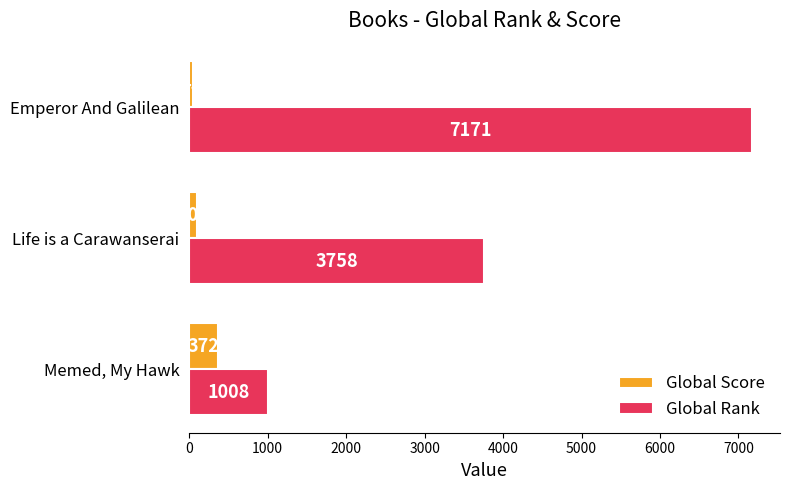

Which series changed the most between Memed, My Hawk and Life is a Carawanserai?

Global Rank